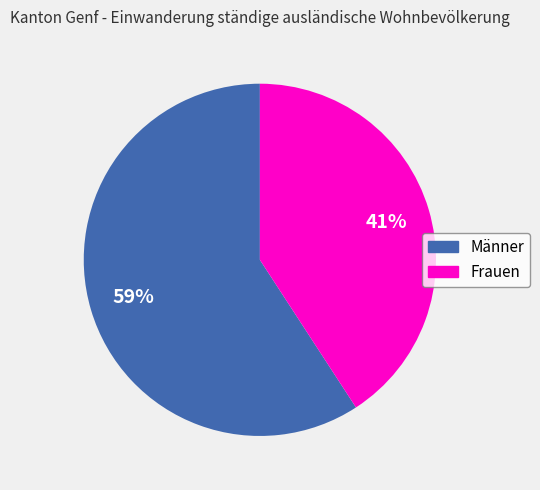

How many slices are in this pie chart?

2